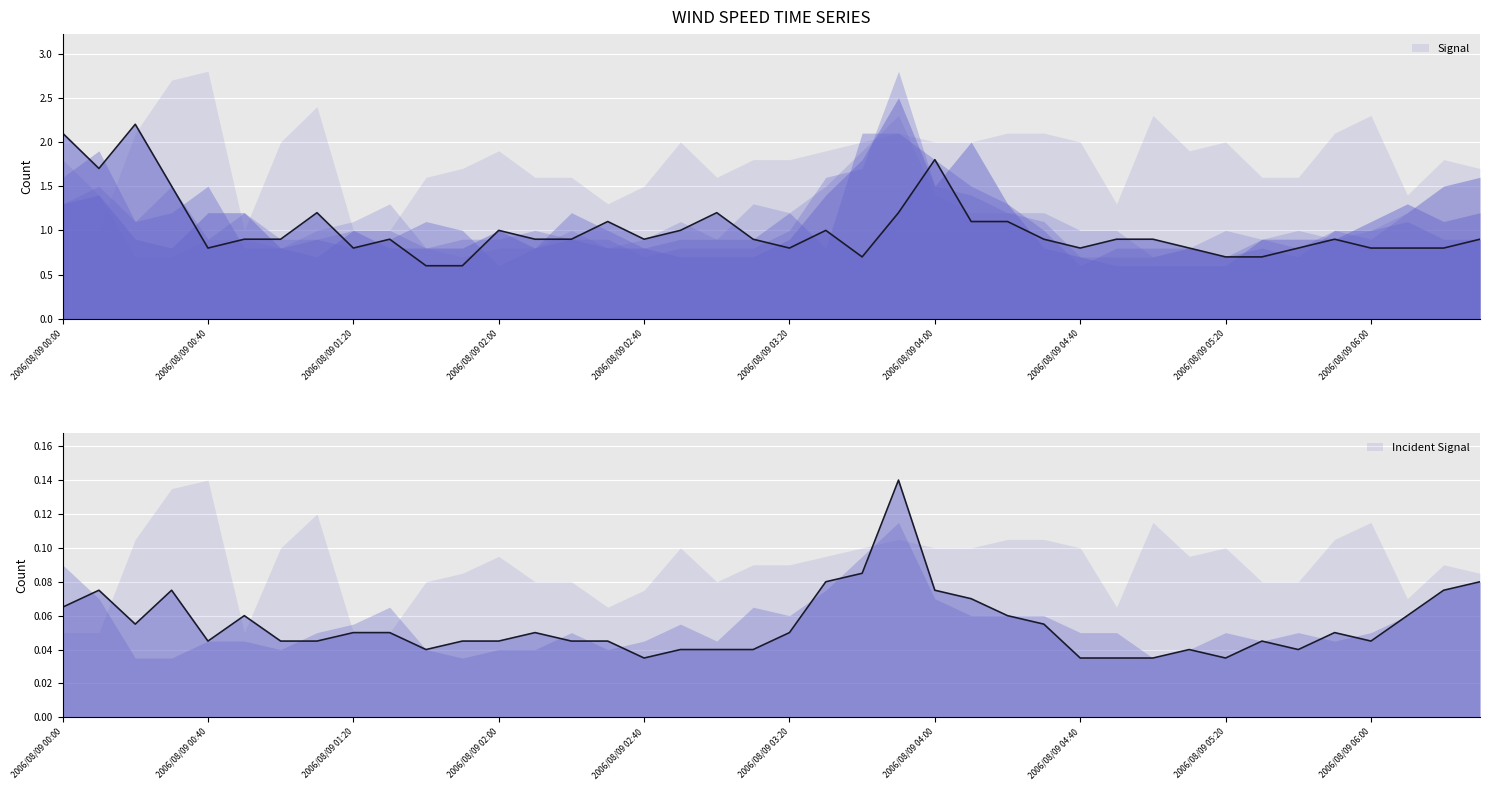

How many lines are shown in the chart?

2